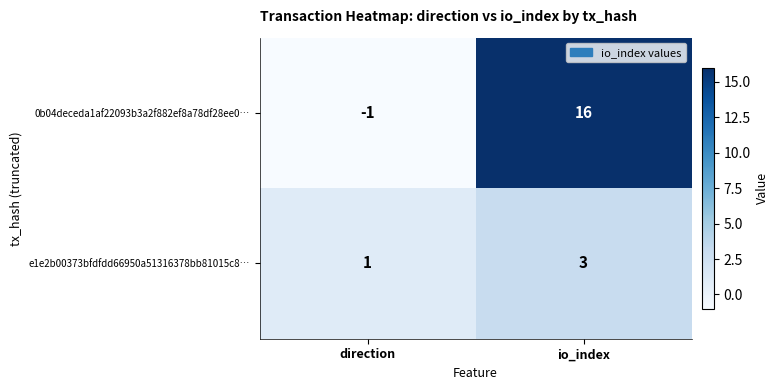

Rank the series by their average value, from highest to lowest.

0b04deceda1af22093b3a2f882ef8a78df28ee0…, e1e2b00373bfdfdd66950a51316378bb81015c8…